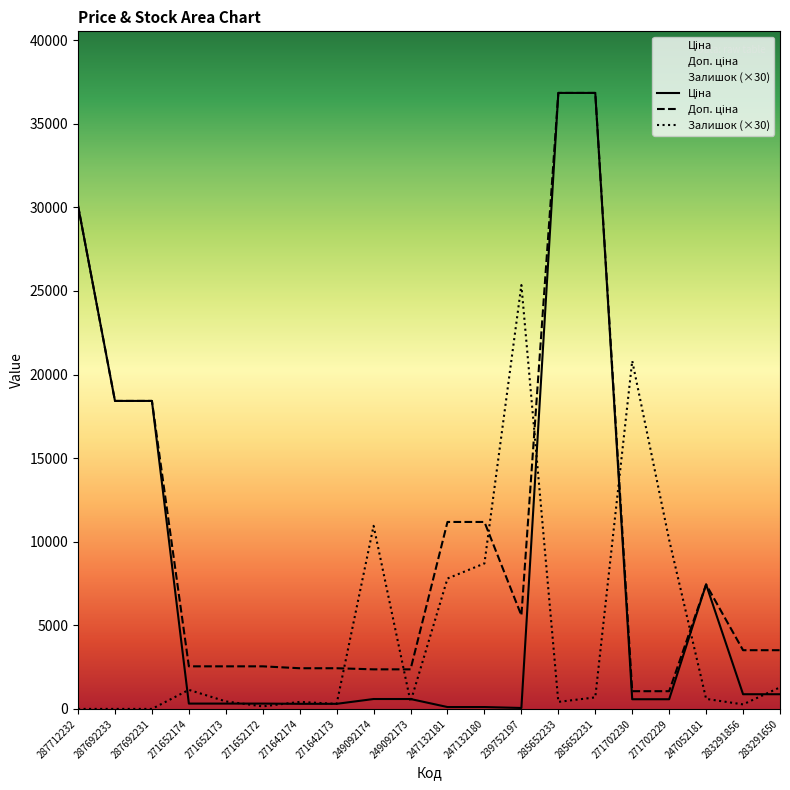

How many intersections are there between Залишок and Доп. ціна?

6